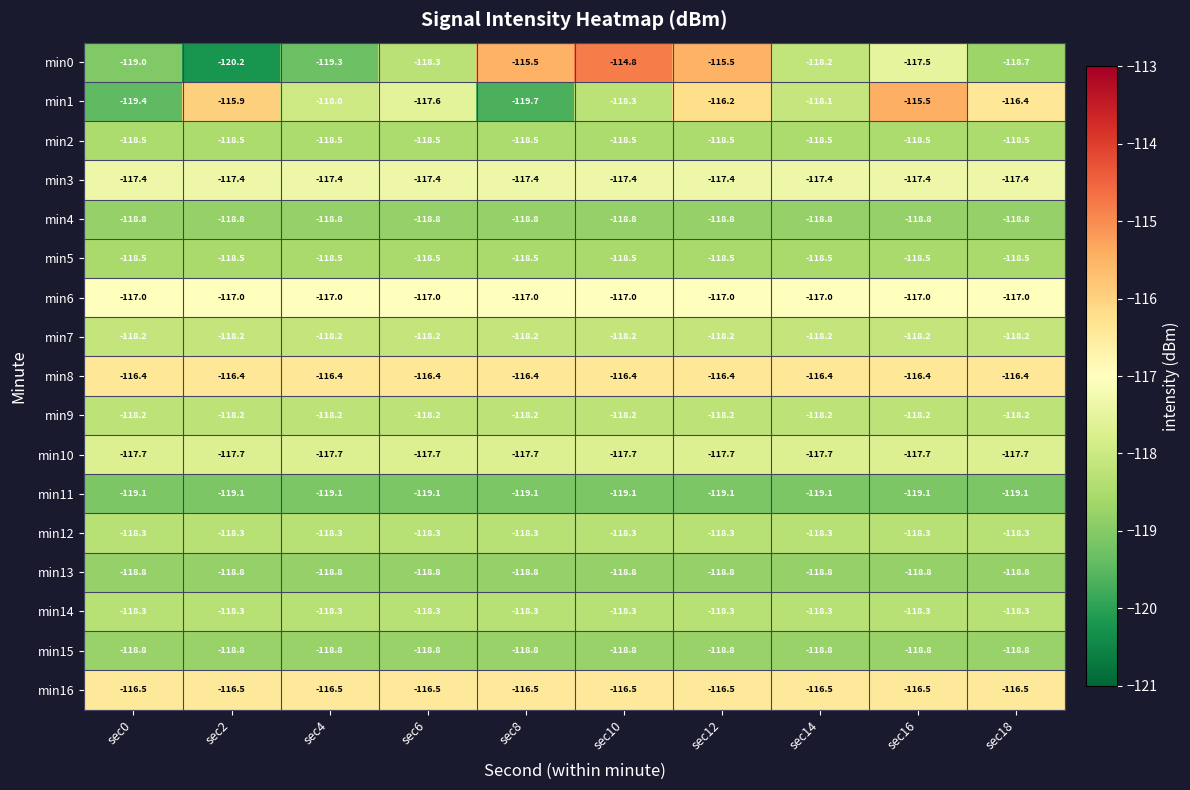

Which series changed the most between sec0 and sec18?

min1